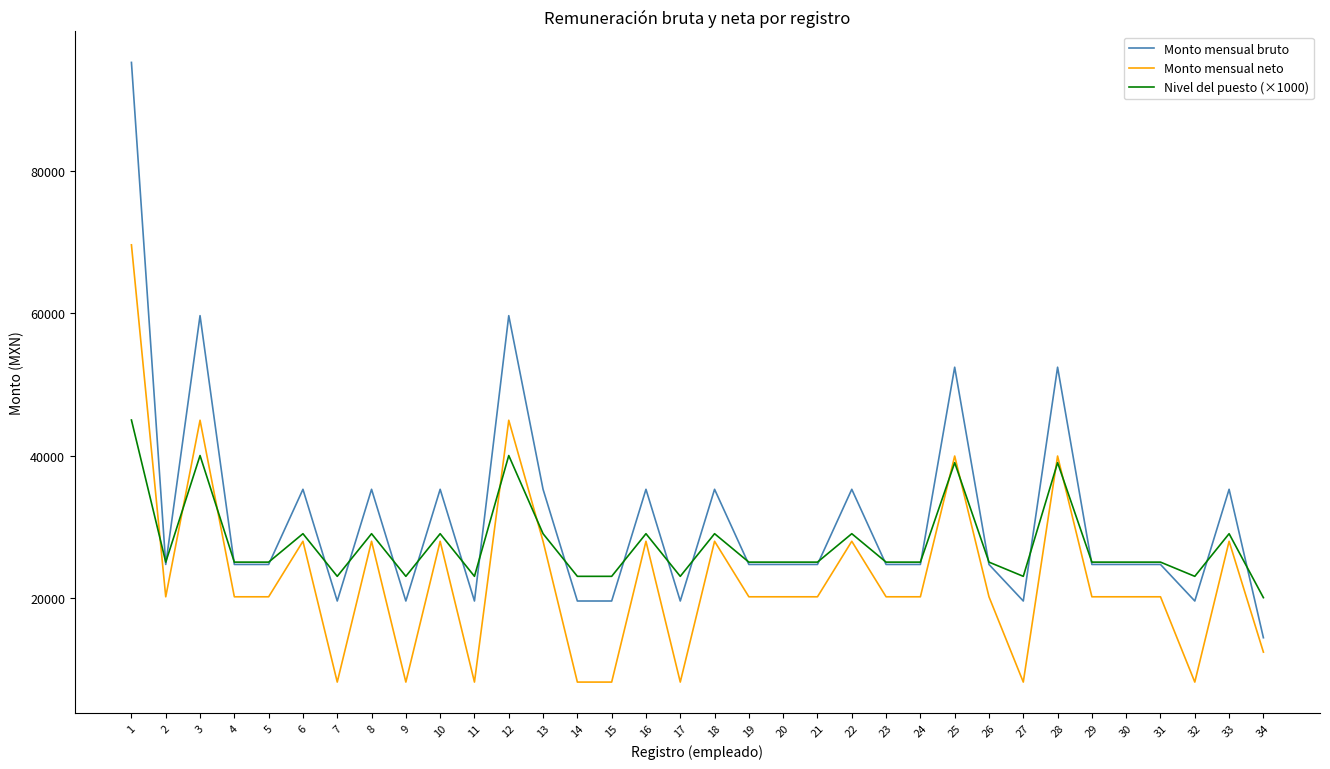

Rank the series by their average value, from lowest to highest.

Monto mensual neto, Nivel del puesto (×1000), Monto mensual bruto